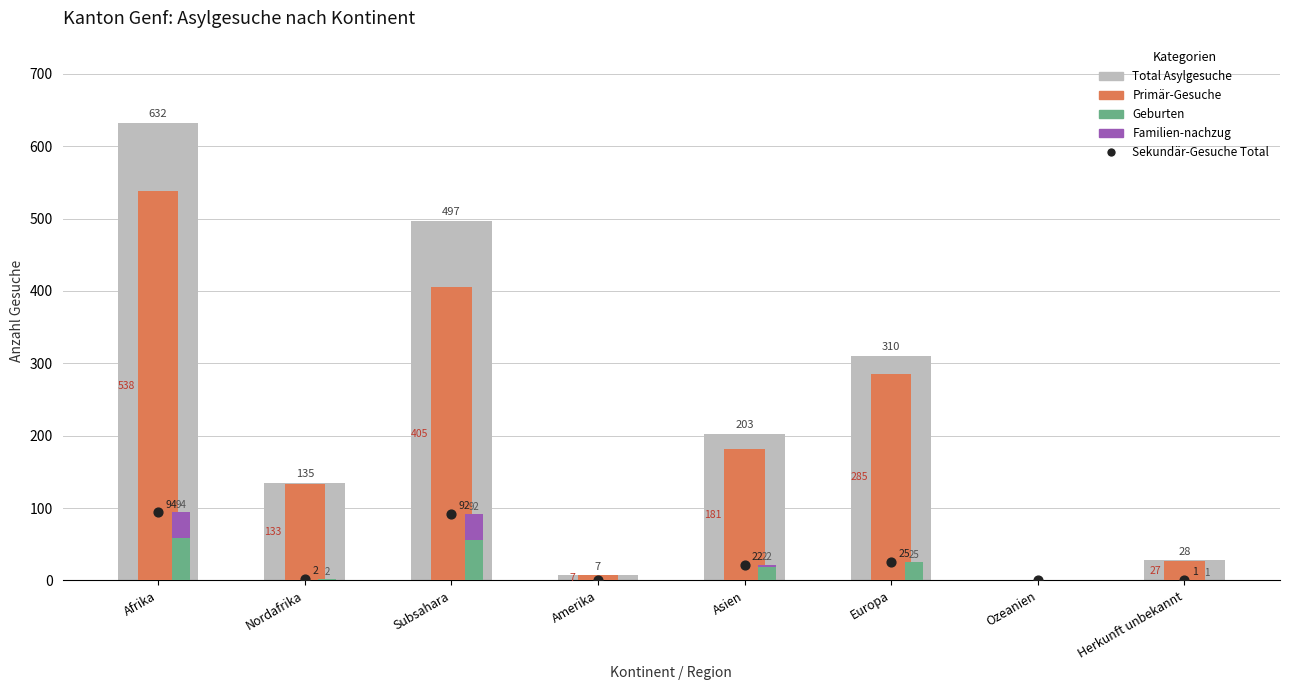

Which series has the largest total across all categories?

Total Asylgesuche